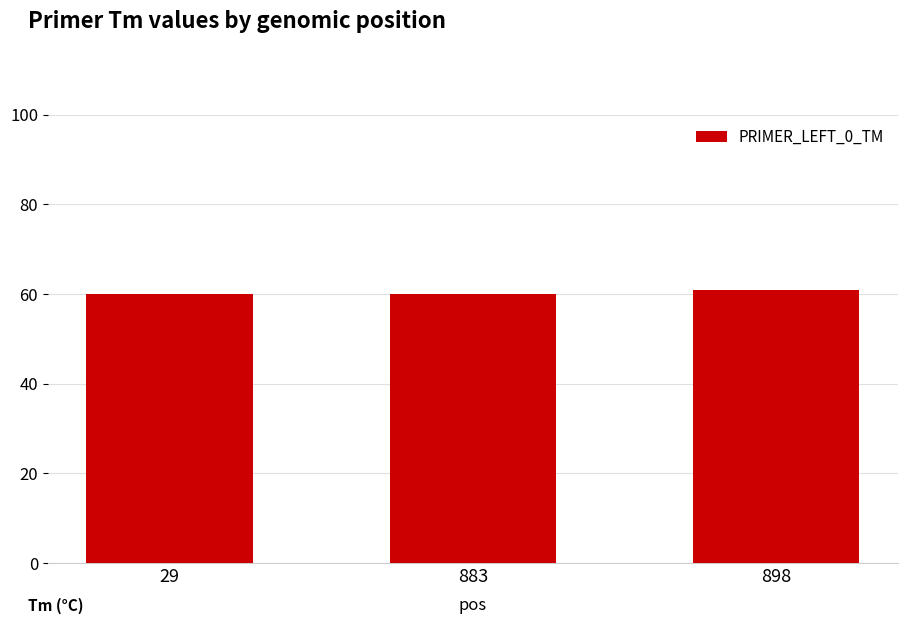

What is the difference between the values at 898 and 29?

1.0